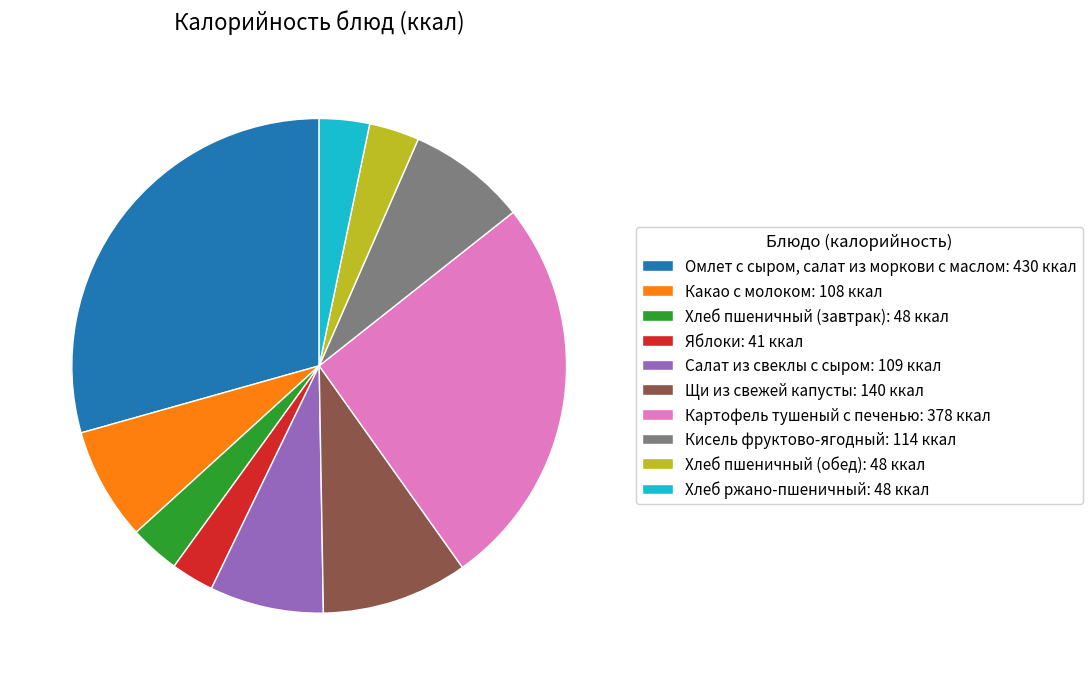

True or false: Щи из свежей капусты accounts for 10% of the total.

True